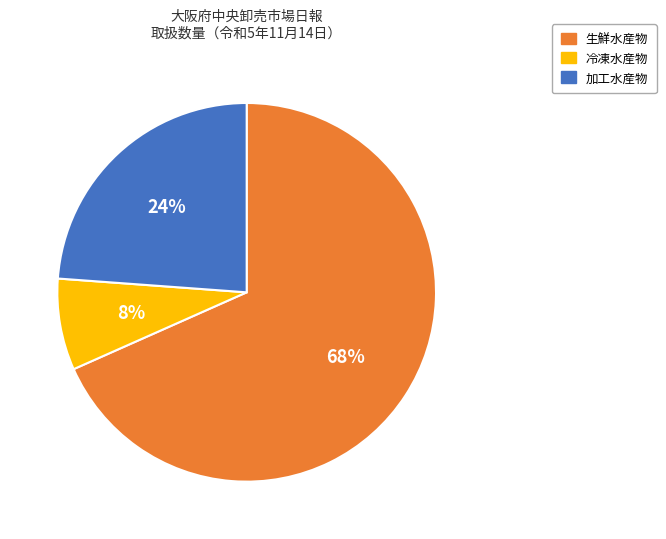

What is the smallest slice in the pie chart?

冷凍水産物